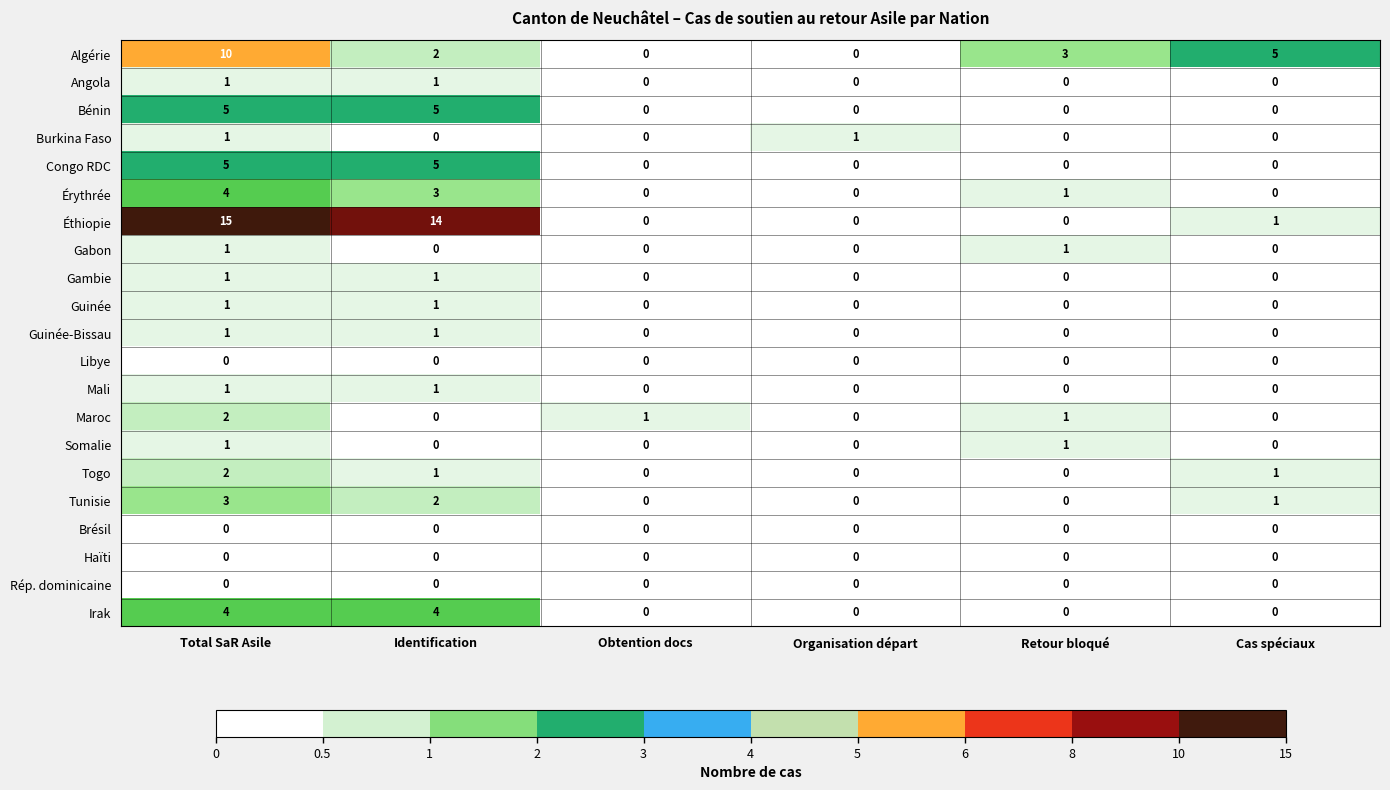

What is the difference between the second highest and minimum values in the Éthiopie series?

14